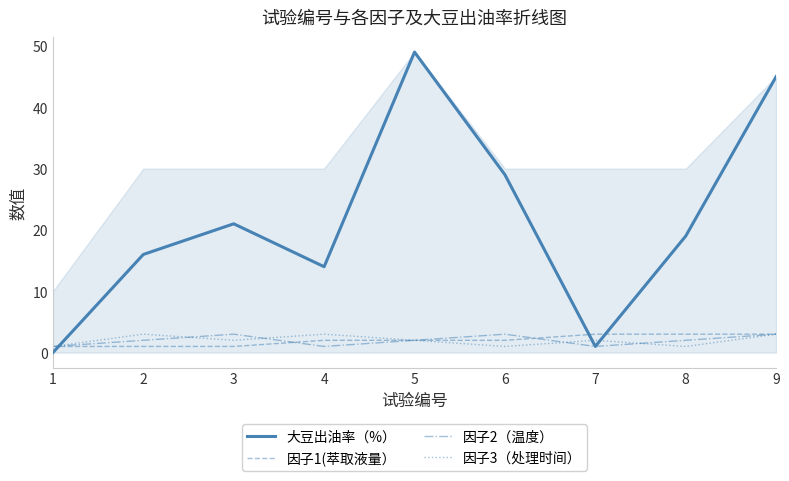

Which series has the largest total across all categories?

大豆出油率（%）